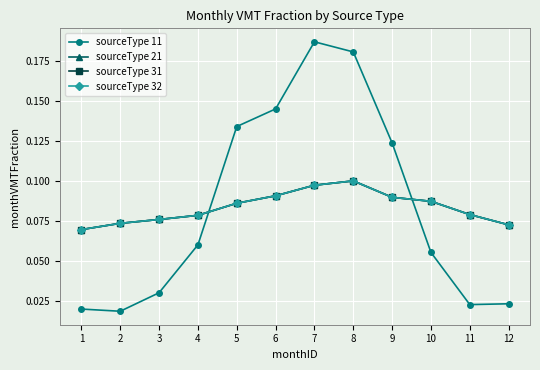

Which label corresponds to the smallest value in the chart?

2